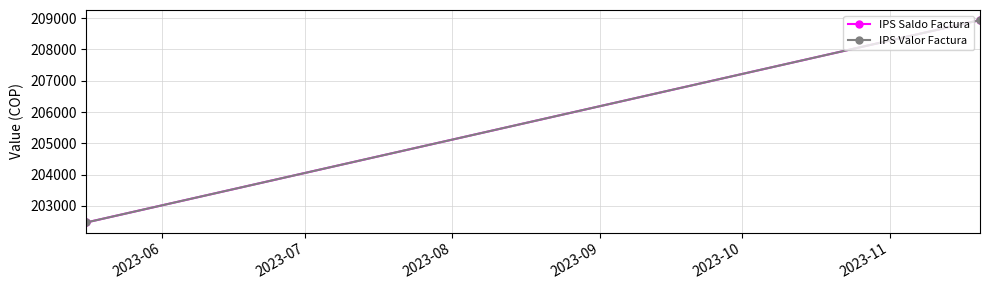

Between 2023-06 and 2023-07, which series saw the biggest shift?

IPS Saldo Factura